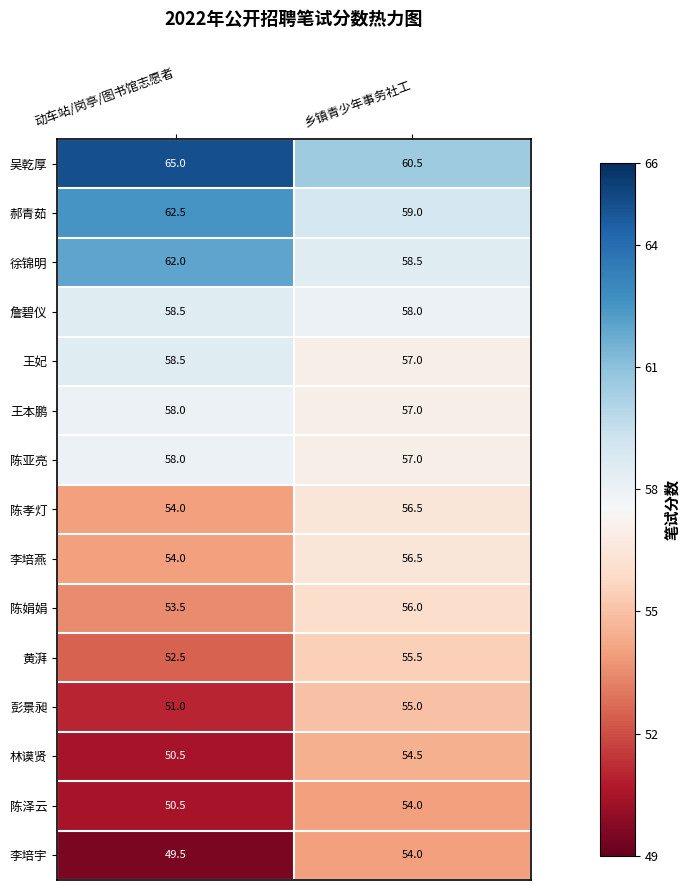

What is the difference between the 陈亚亮 values at 动车站/岗亭/图书馆志愿者 and 乡镇青少年事务社工?

1.0